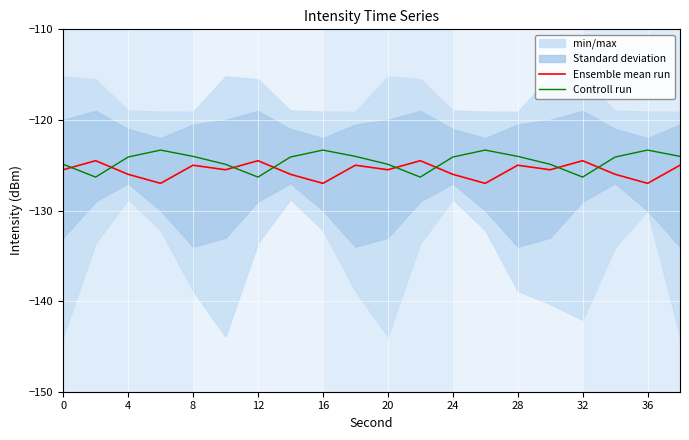

How many intersections are there between Controll run and Ensemble mean run?

8